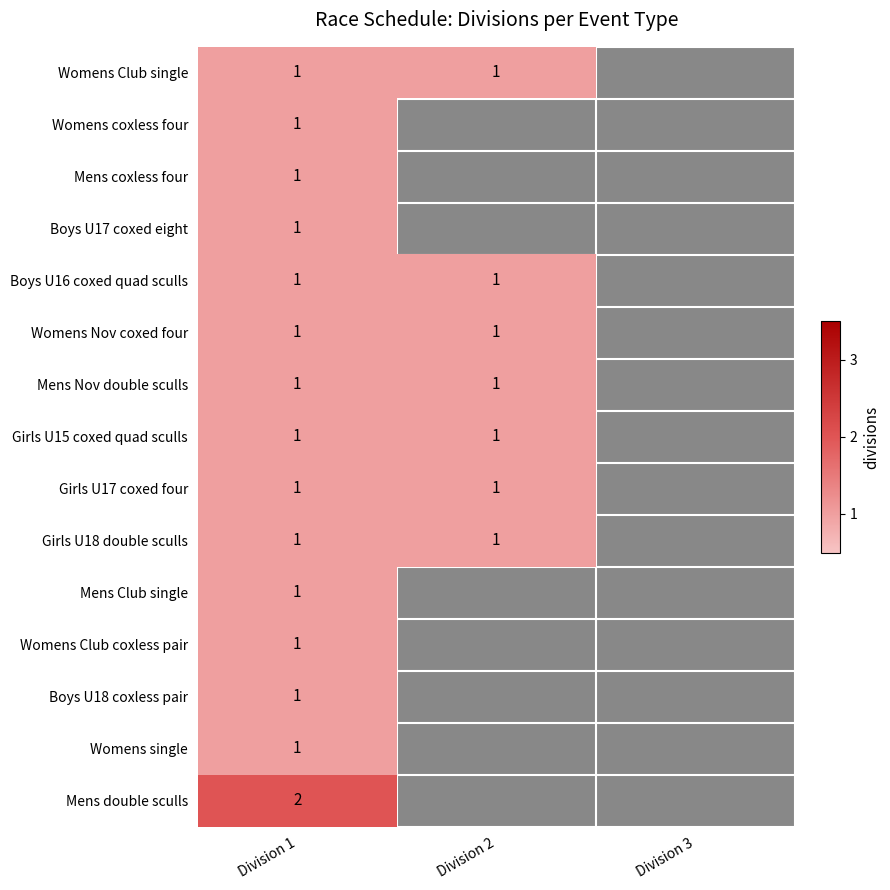

Count the number of data series in this chart.

15